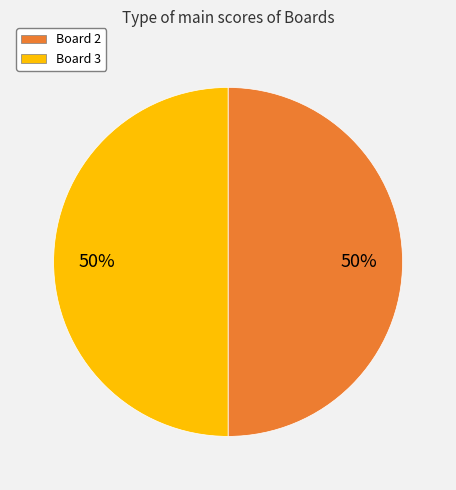

To the nearest percent, what portion does Board 2 represent?

50%